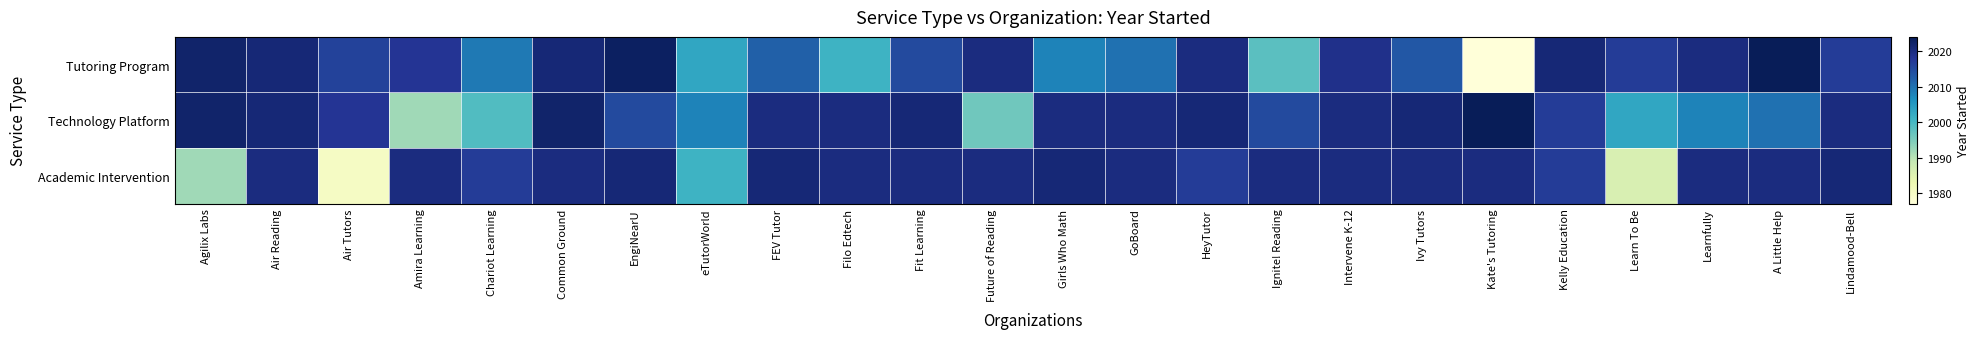

At which category does the chart reach its peak across all series?

A Little Help